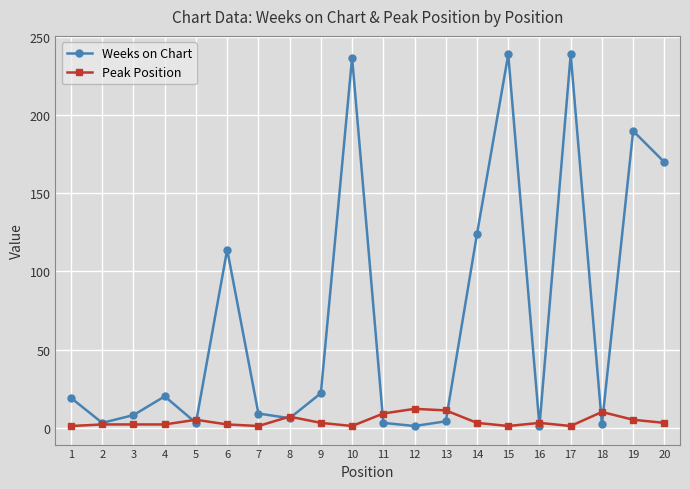

In Weeks on Chart, how many points are lower than both neighbors (excluding endpoints)?

6